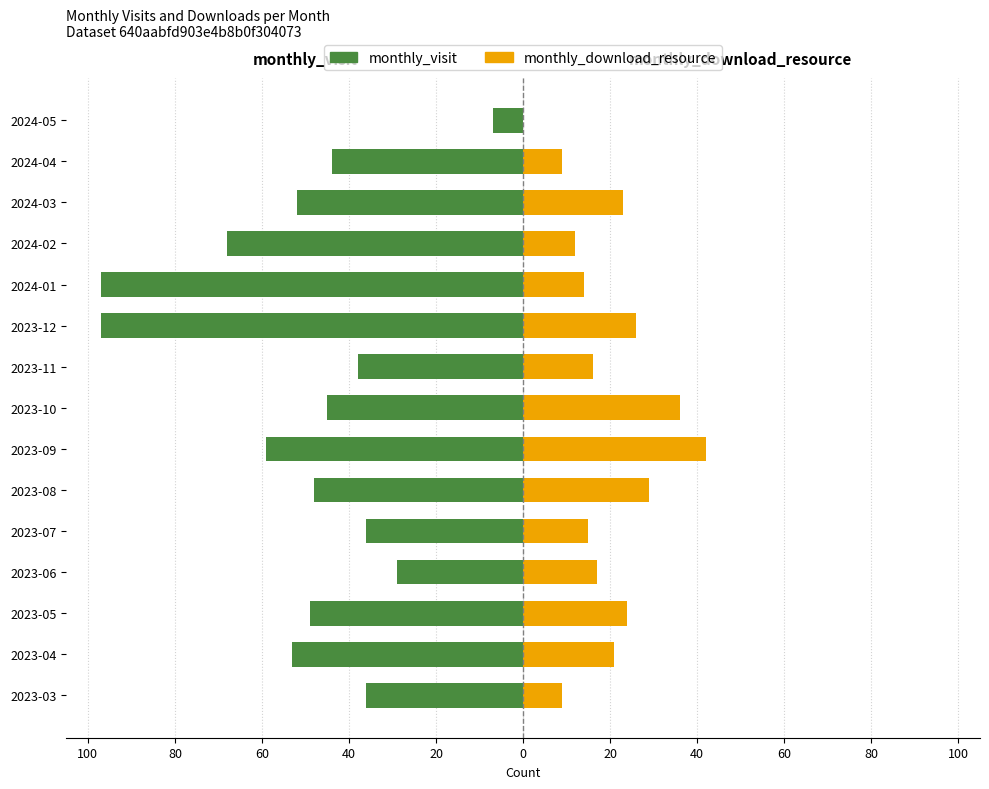

What is the difference between the monthly_download_resource values at 2023-07 and 2023-11?

1